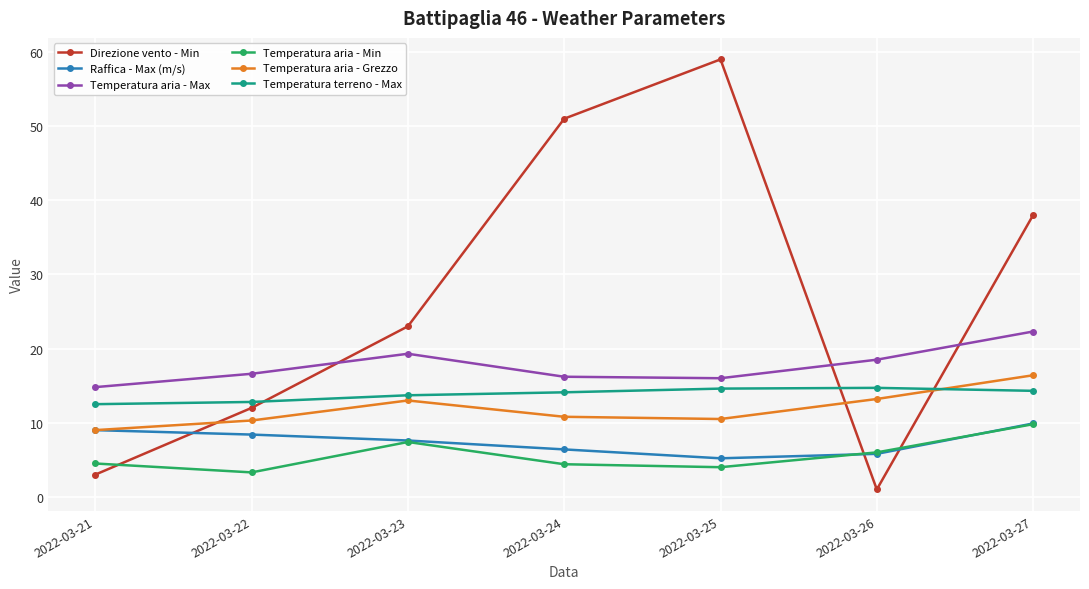

What is the difference between the highest and lowest values at 2022-03-27?

28.2